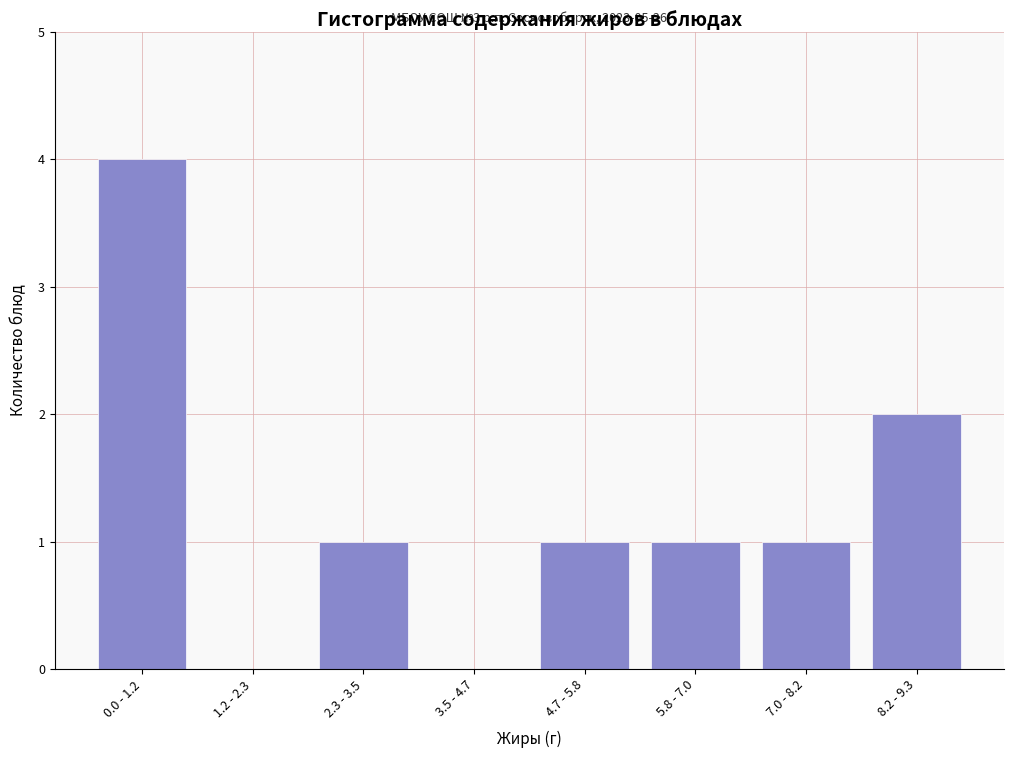

Reading left to right, list all the values displayed in this chart.

0.0 - 1.2=4	1.2 - 2.3=0	2.3 - 3.5=1	3.5 - 4.7=0	4.7 - 5.8=1	5.8 - 7.0=1	7.0 - 8.2=1	8.2 - 9.3=2